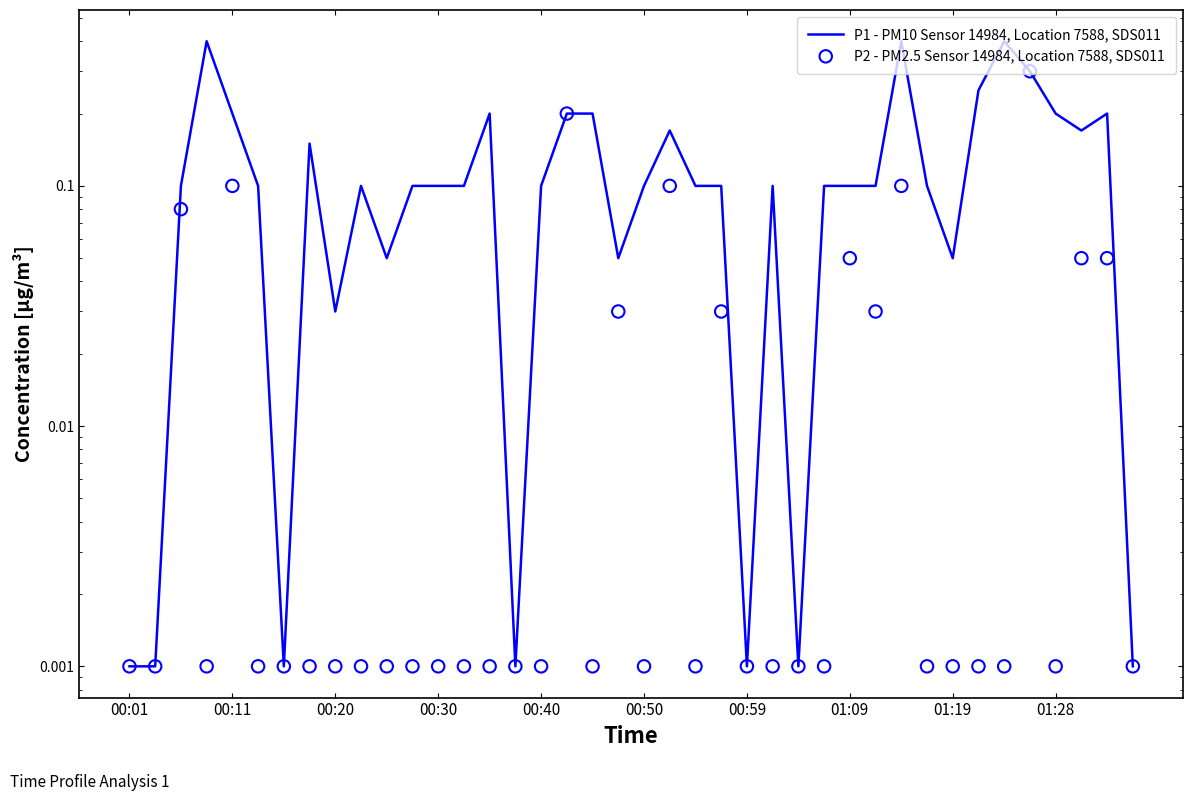

Which series has the largest Y range (max minus min)?

P1 - PM10 Sensor 14984, Location 7588, SDS011